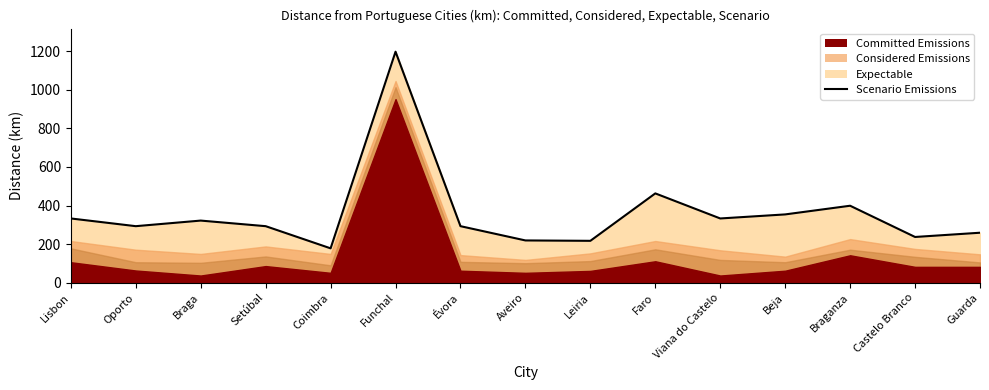

What is the sum of all values?

5391